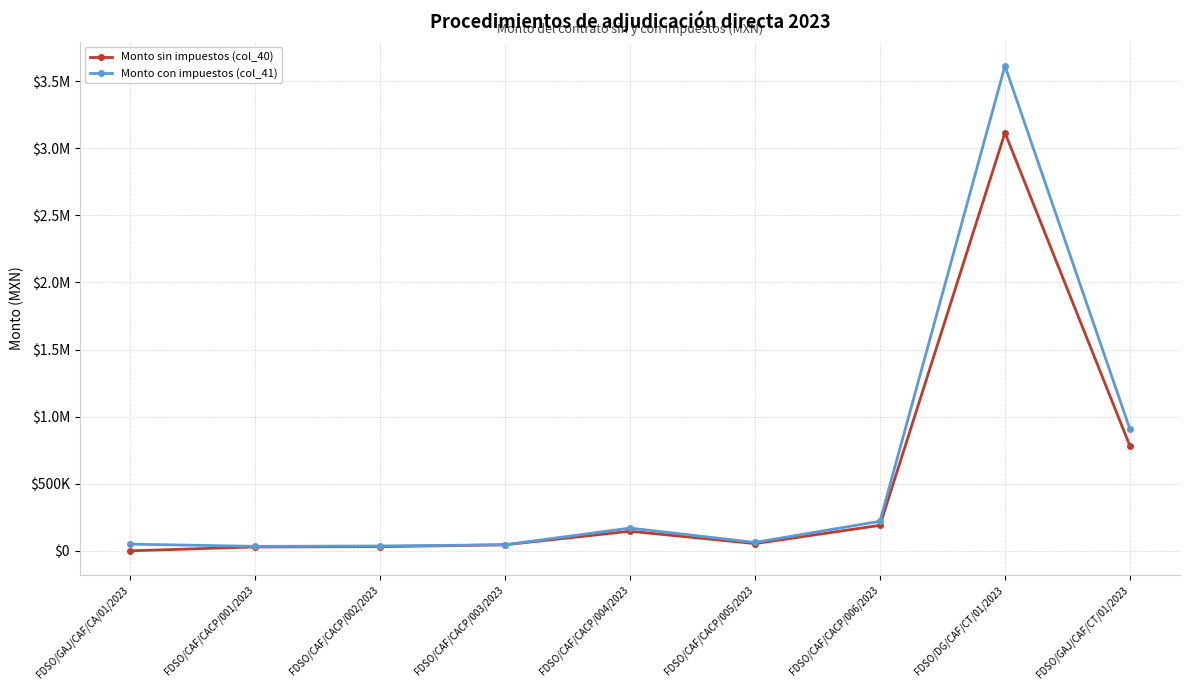

What are all the series names shown in the legend?

Monto sin impuestos (col_40), Monto con impuestos (col_41)